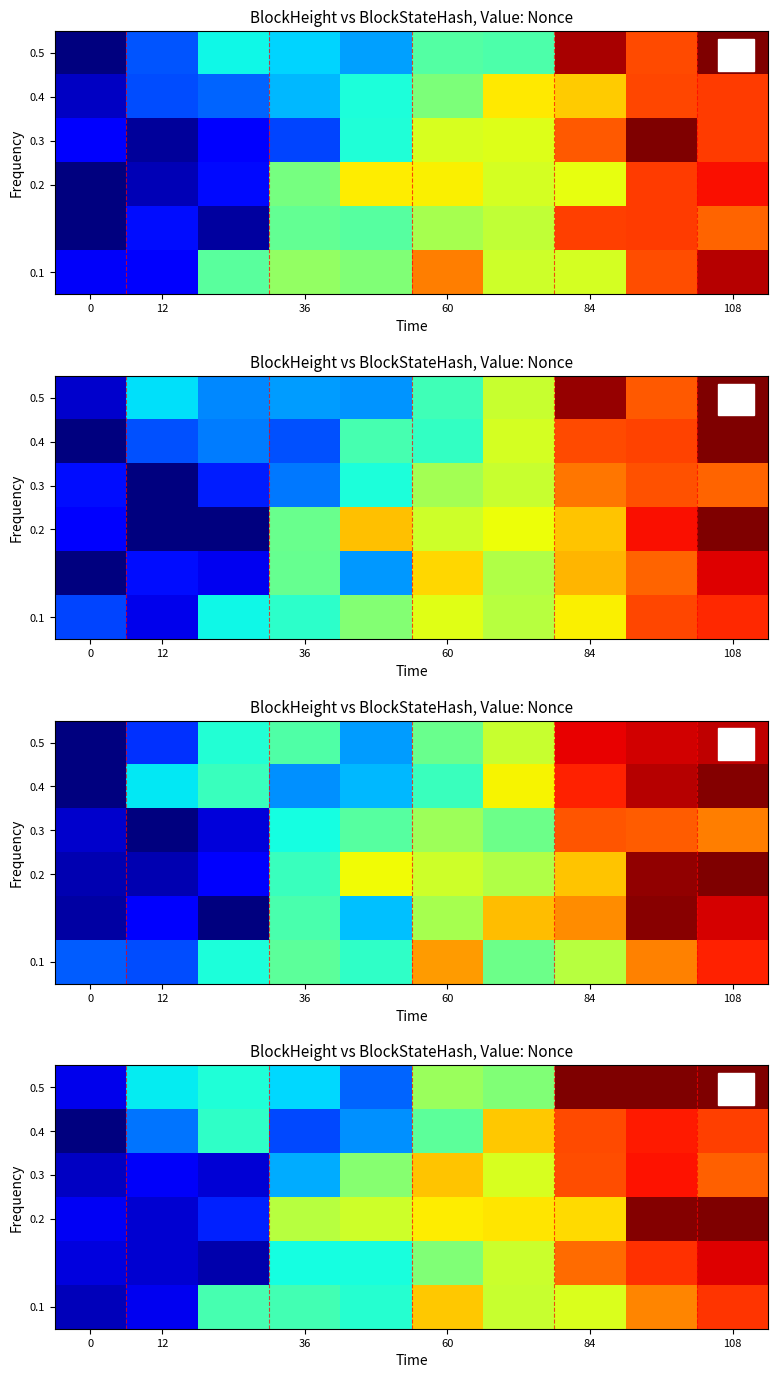

What is the greatest value displayed?

18273.0